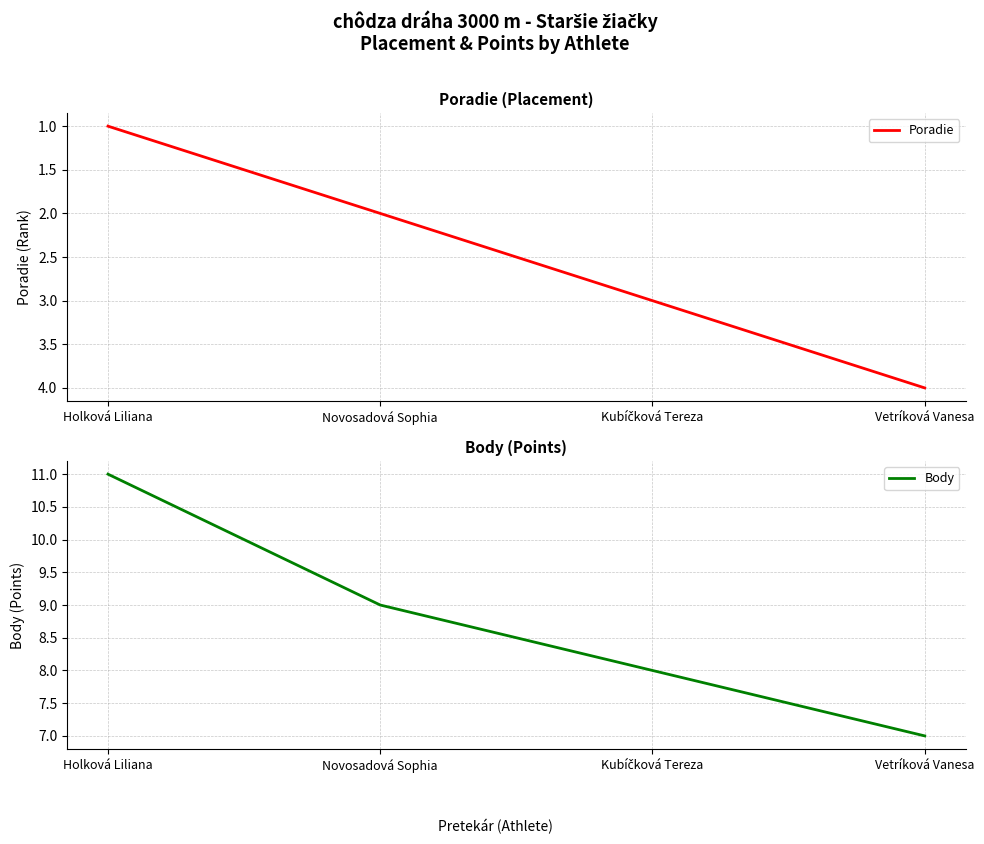

How many categories are shown in the chart?

4